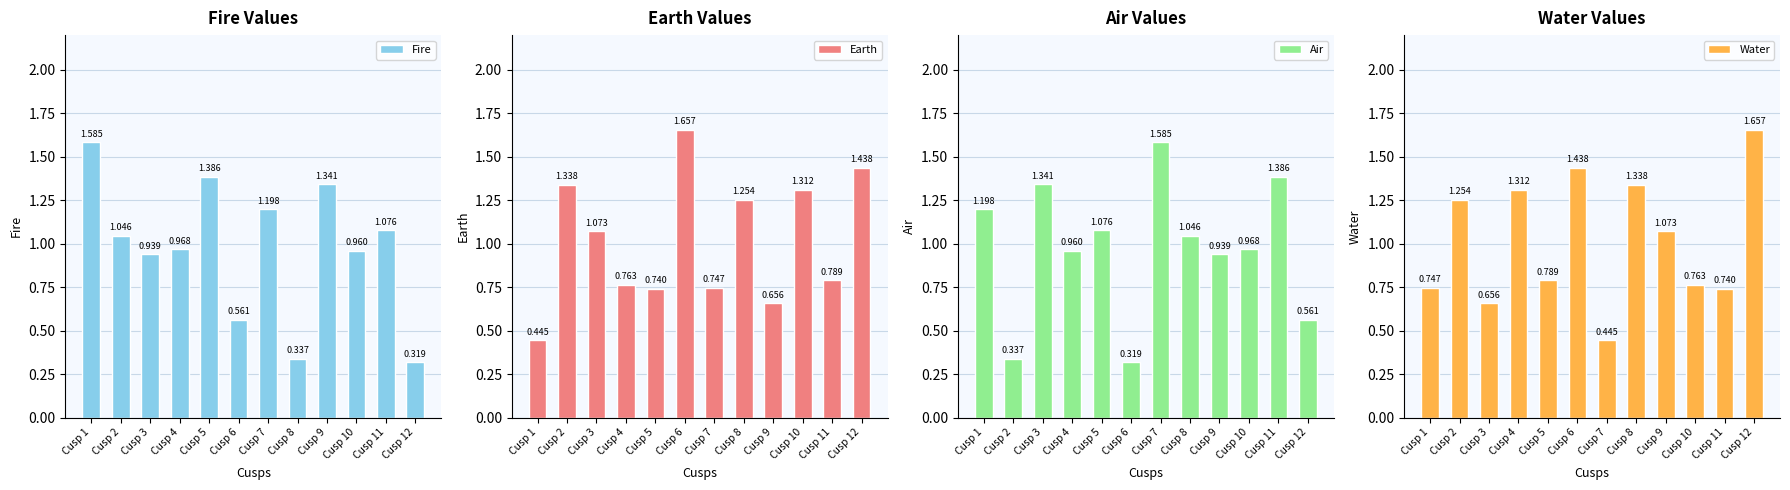

How many bars are there in each group?

4